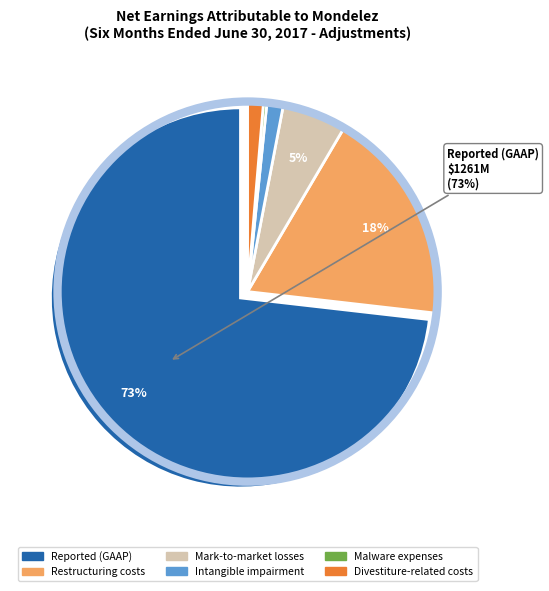

Count the number of slices in the pie.

6